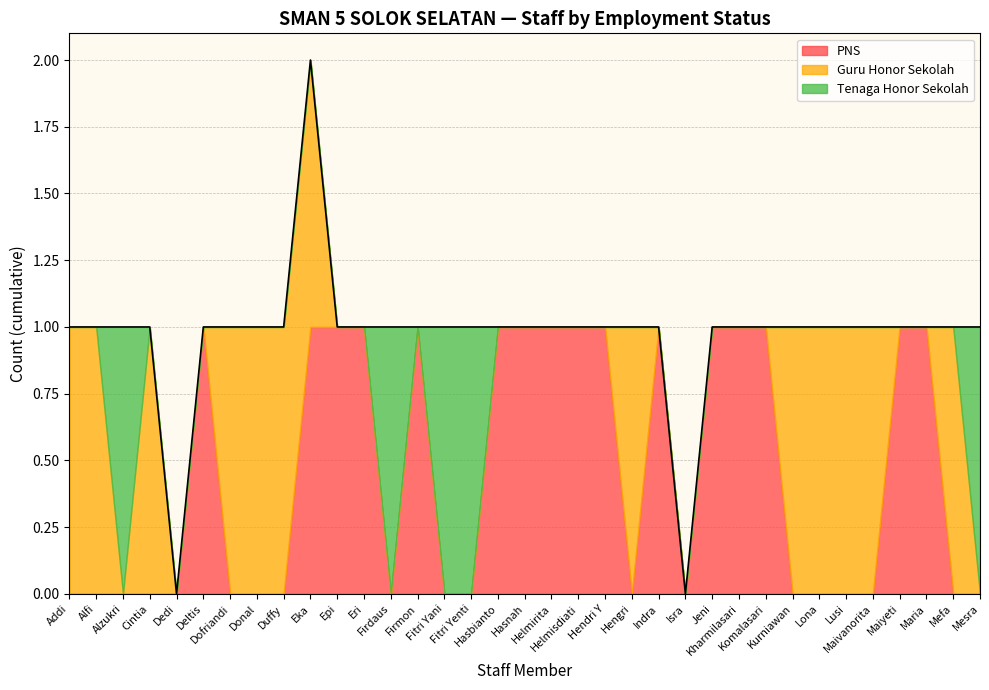

What are all the series names shown in the legend?

PNS, Guru Honor Sekolah, Tenaga Honor Sekolah